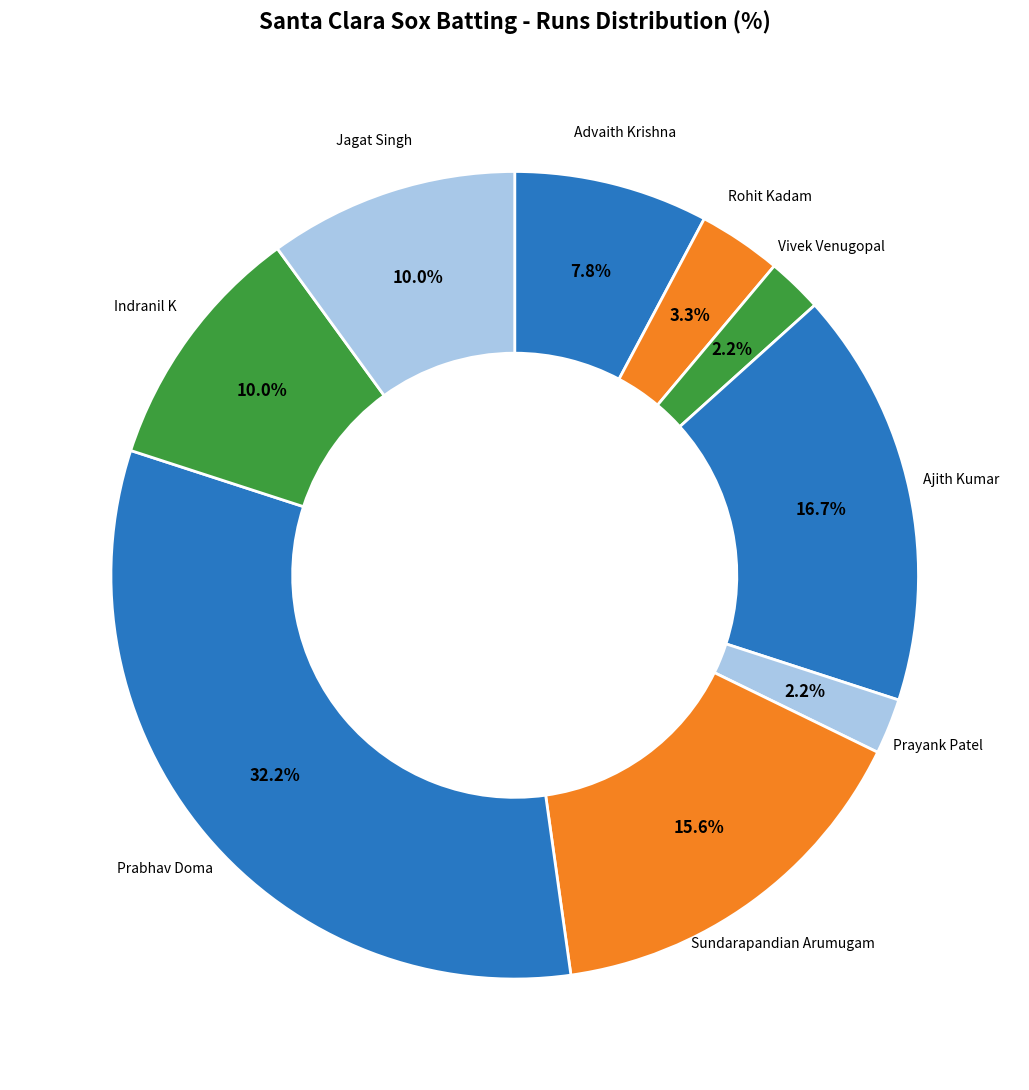

What portion of the pie excludes Jagat Singh?

90.0%